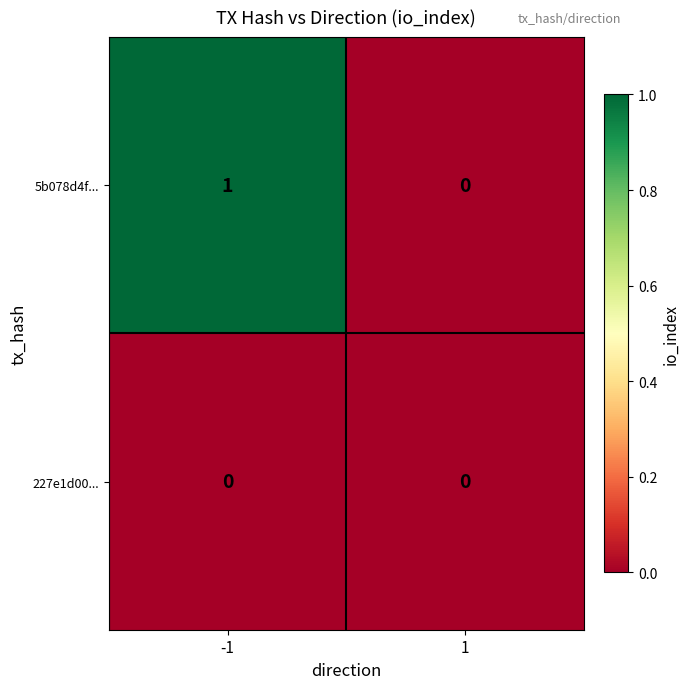

Between -1 and 1, which series saw the biggest shift?

5b078d4f...